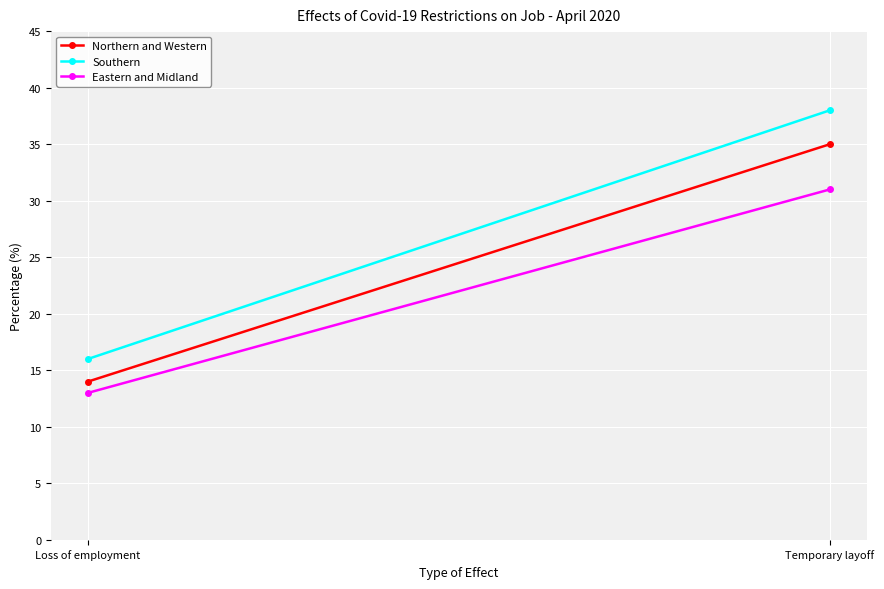

The value of Southern at Loss of employment is 16. True or false?

True